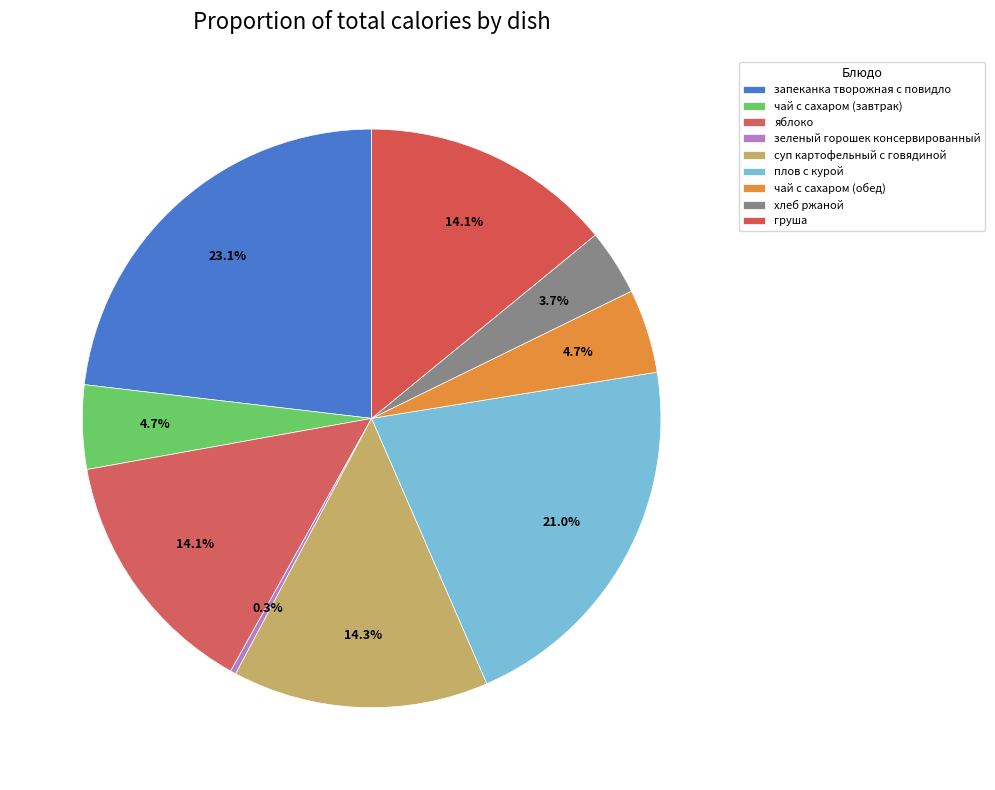

How many slices are in this pie chart?

9